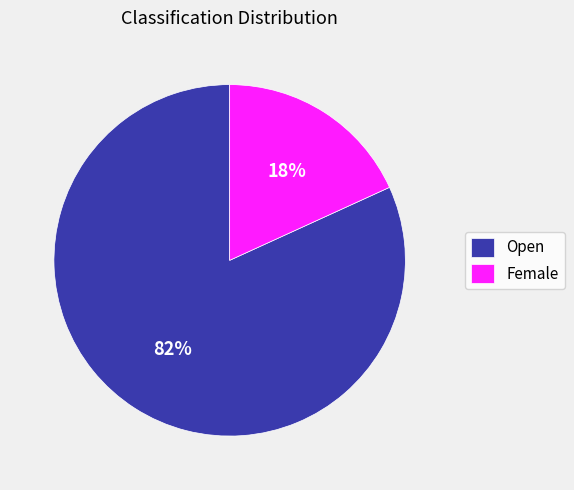

Approximately how many times larger is the value at Female compared to Open?

0.2